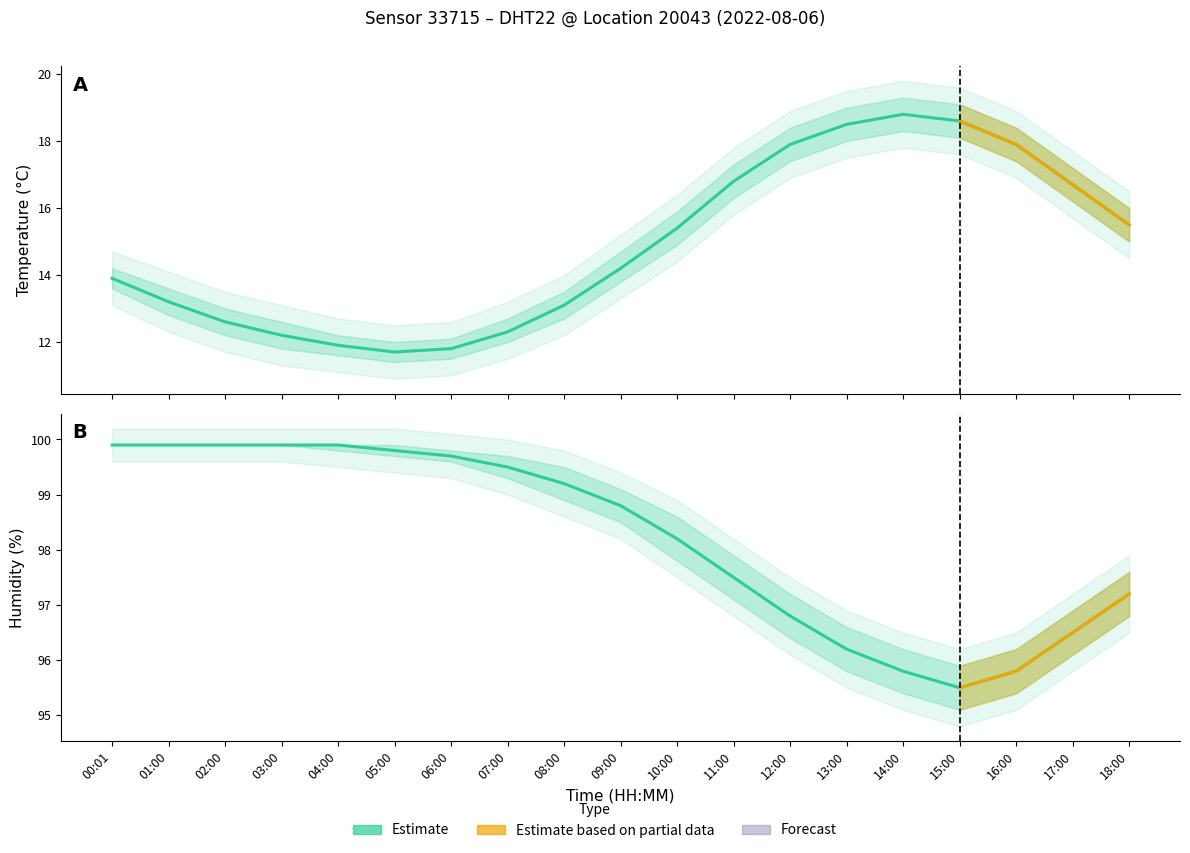

Does the chart have visible grid lines?

No